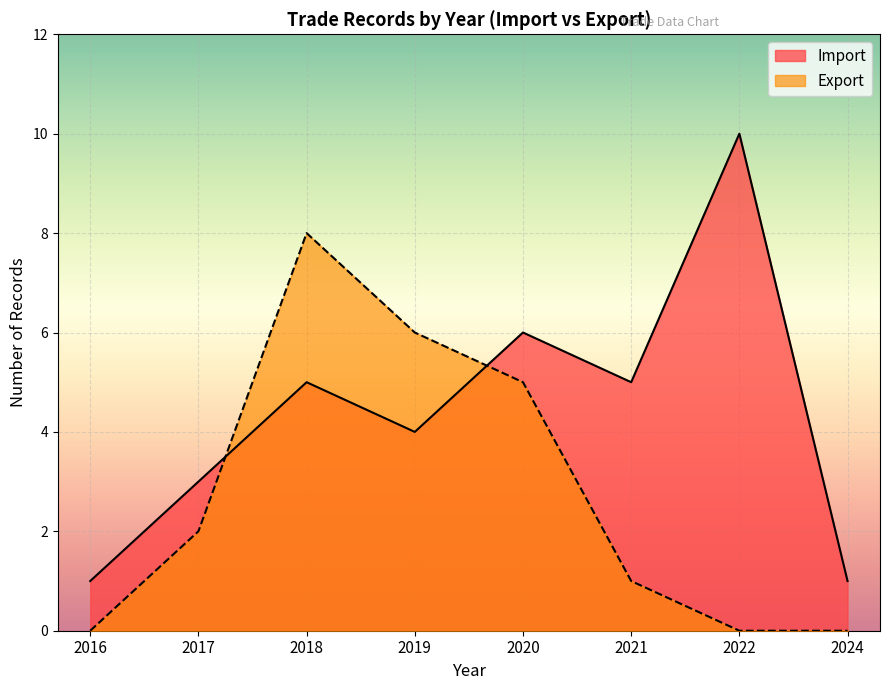

Is the value of Export at 2021 greater than the value of Import at 2024?

No